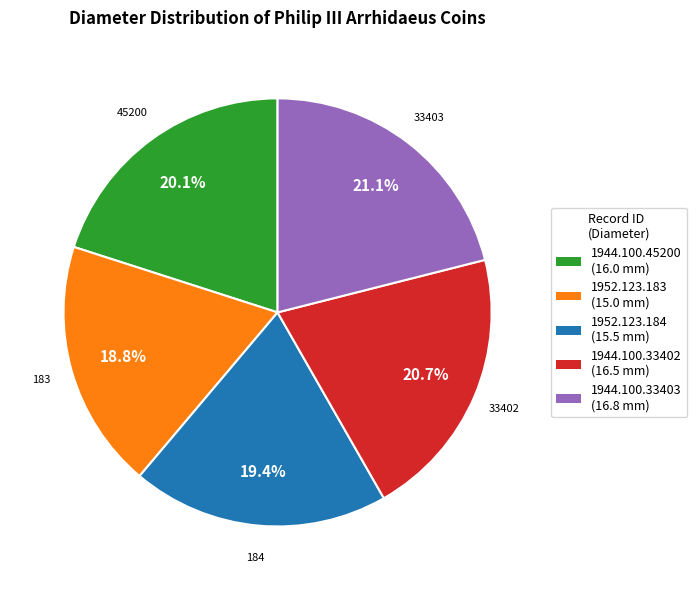

How many segments does this pie chart have?

5